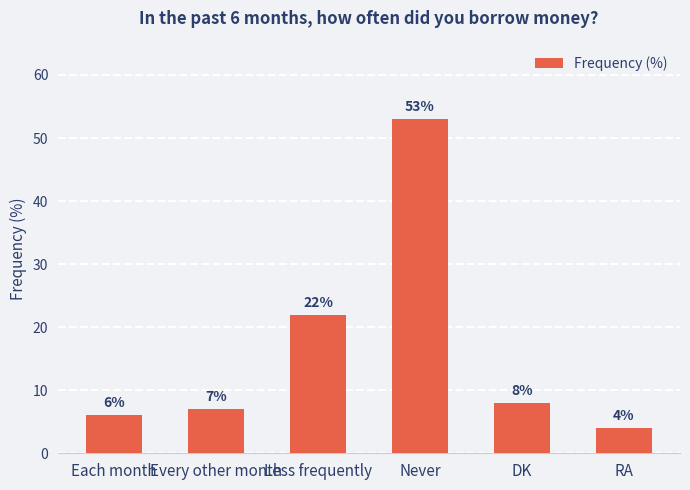

Approximately how many times larger is the value at Each month compared to Never?

0.1